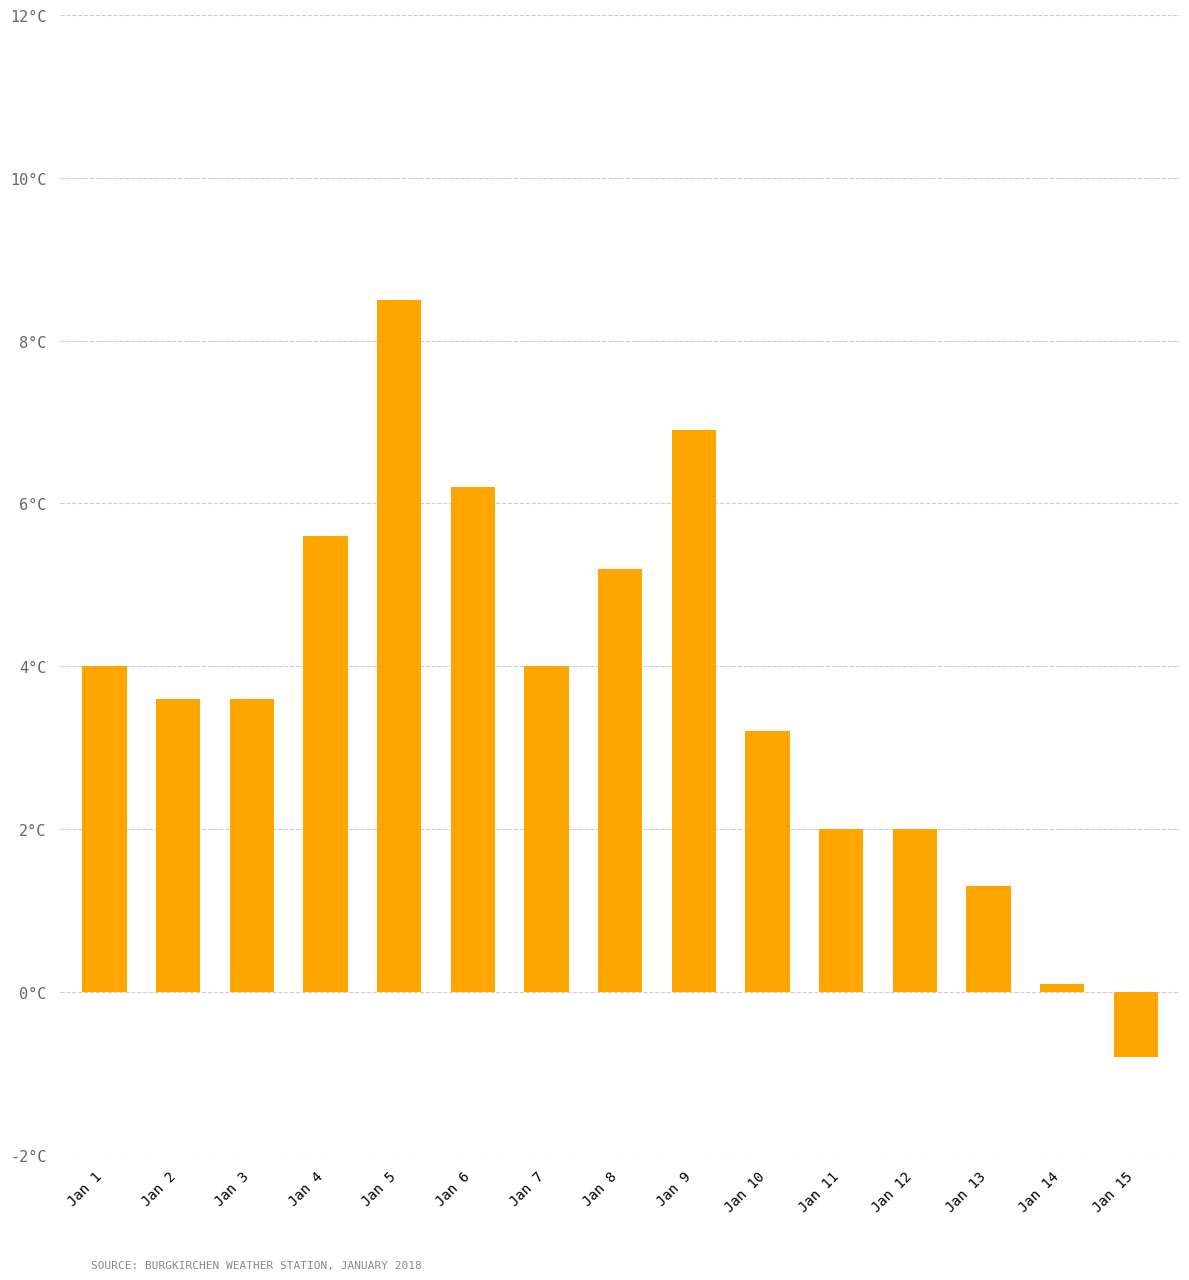

The value at Jan 5 is 8.5. True or false?

True